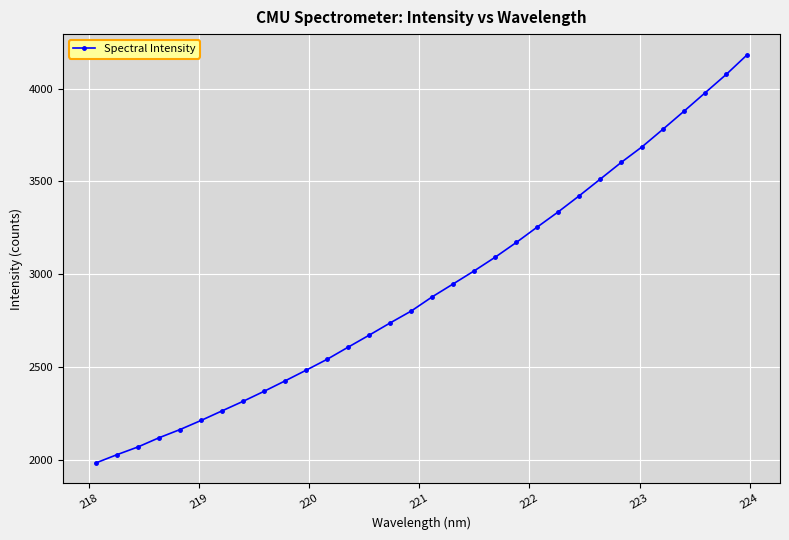

What is the maximum value shown in the chart?

4183.4